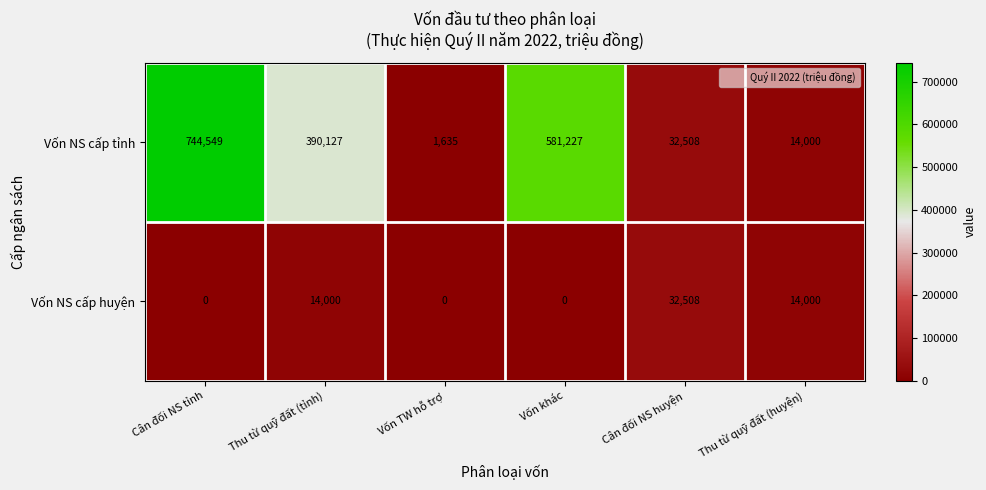

At Vốn khác, list the series in order from smallest to largest.

Vốn NS cấp huyện, Vốn NS cấp tỉnh